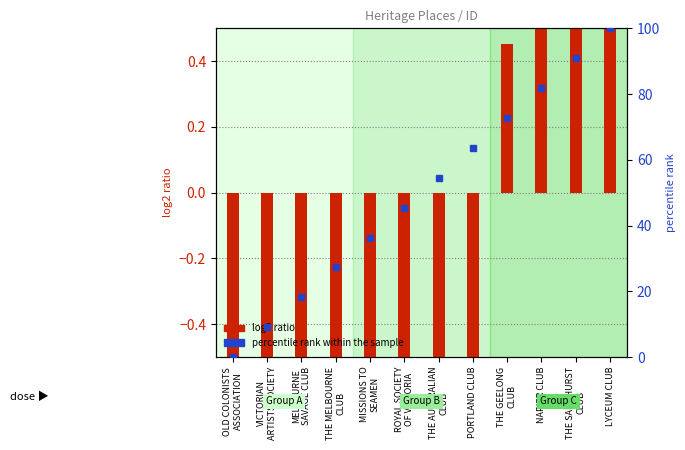

Reading left to right, what are all the values shown in this chart?

log2 ratio: OLD COLONISTS
ASSOCIATION=-4.3	VICTORIAN
ARTISTS SOCIETY=-2.0	MELBOURNE
SAVAGE CLUB=-1.0	THE MELBOURNE
CLUB=-1.0	MISSIONS TO
SEAMEN=-0.9	ROYAL SOCIETY
OF VICTORIA=-0.8	THE AUSTRALIAN
CLUB=-0.8	PORTLAND CLUB=-0.6	THE GEELONG
CLUB=0.5	NAPIER CLUB=1.7	THE SANDHURST
CLUB=1.9	LYCEUM CLUB=7.2
percentile rank within the sample: OLD COLONISTS
ASSOCIATION=0.0	VICTORIAN
ARTISTS SOCIETY=9.1	MELBOURNE
SAVAGE CLUB=18.2	THE MELBOURNE
CLUB=27.3	MISSIONS TO
SEAMEN=36.4	ROYAL SOCIETY
OF VICTORIA=45.5	THE AUSTRALIAN
CLUB=54.5	PORTLAND CLUB=63.6	THE GEELONG
CLUB=72.7	NAPIER CLUB=81.8	THE SANDHURST
CLUB=90.9	LYCEUM CLUB=100.0